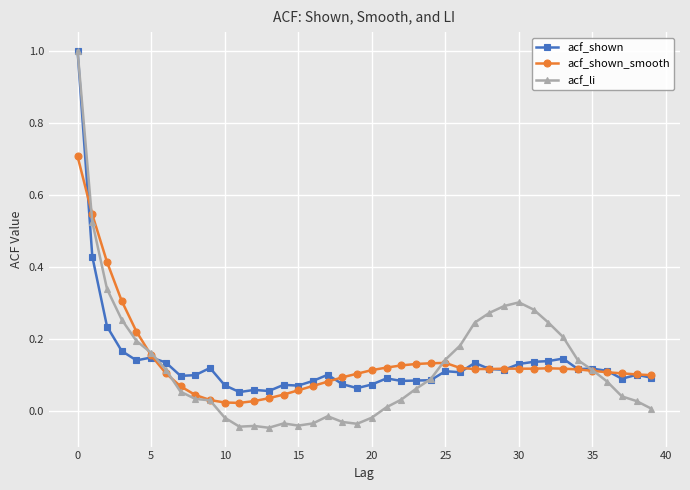

True or false: acf_li has more than 0 interior local peaks.

True